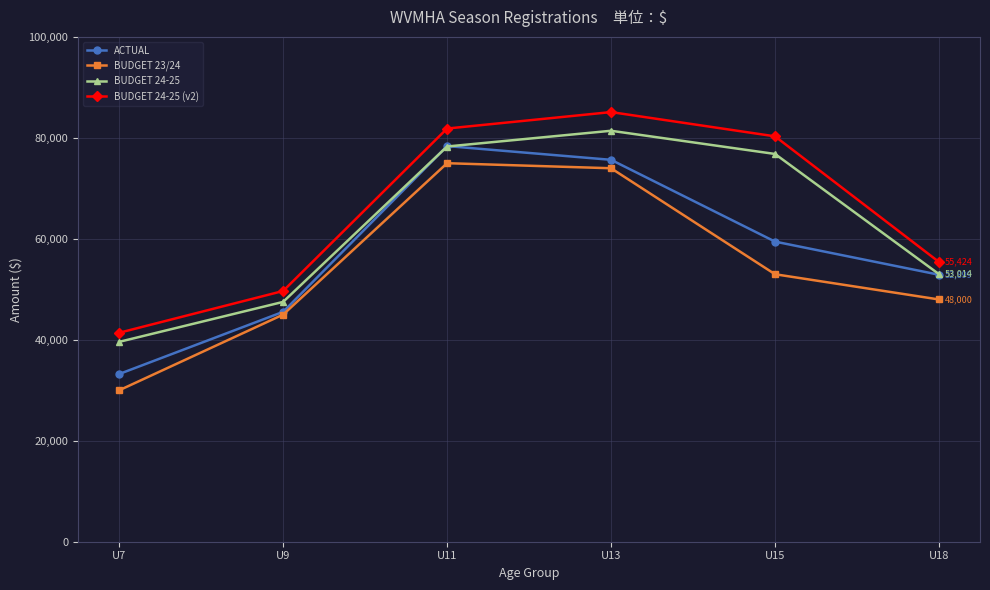

What value does the BUDGET 24-25 (v2) series have at U13?

85128.8